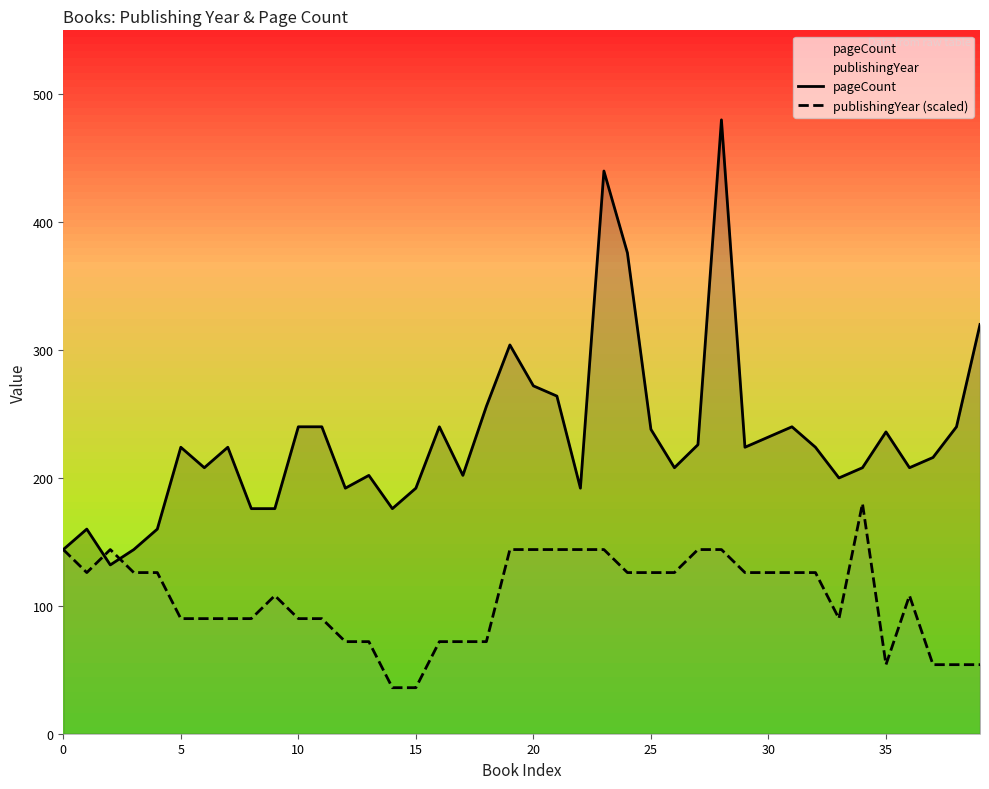

The publishingYear (scaled) series shows 144 at 21. True or false?

True